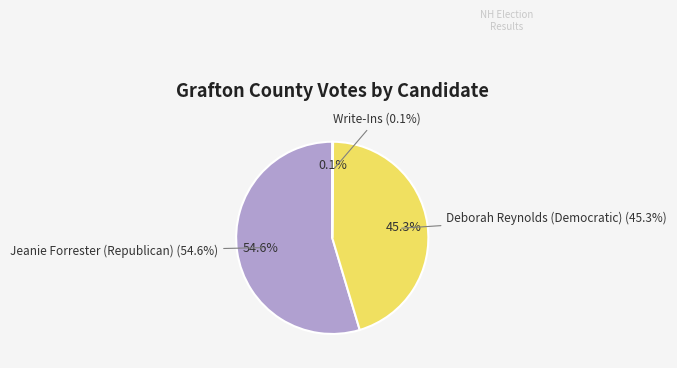

To the nearest percent, what is the difference between the largest and smallest slice percentages?

54%